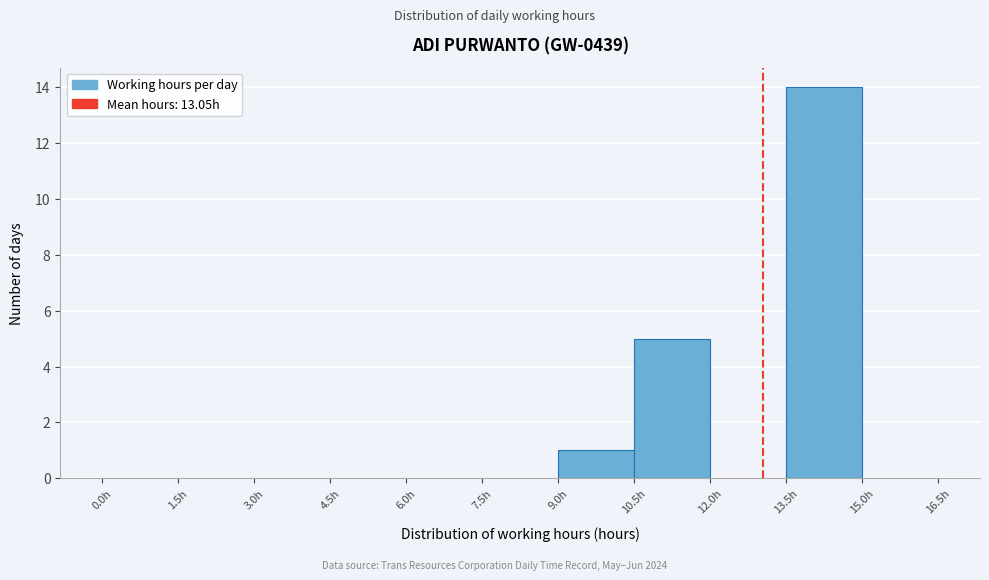

Reading left to right, transcribe this chart: for each bar, give the range it covers on the x-axis and its height. Neither the bar edges nor the heights are printed on the chart, so give them approximately, as read against the axes.

0.0 to 1.5: 0
1.5 to 3.0: 0
3.0 to 4.5: 0
4.5 to 6.0: 0
6.0 to 7.5: 0
7.5 to 9.0: 0
9.0 to 10.5: 1
10.5 to 12.0: 5
12.0 to 13.5: 0
13.5 to 15.0: 14
15.0 to 16.5: 0